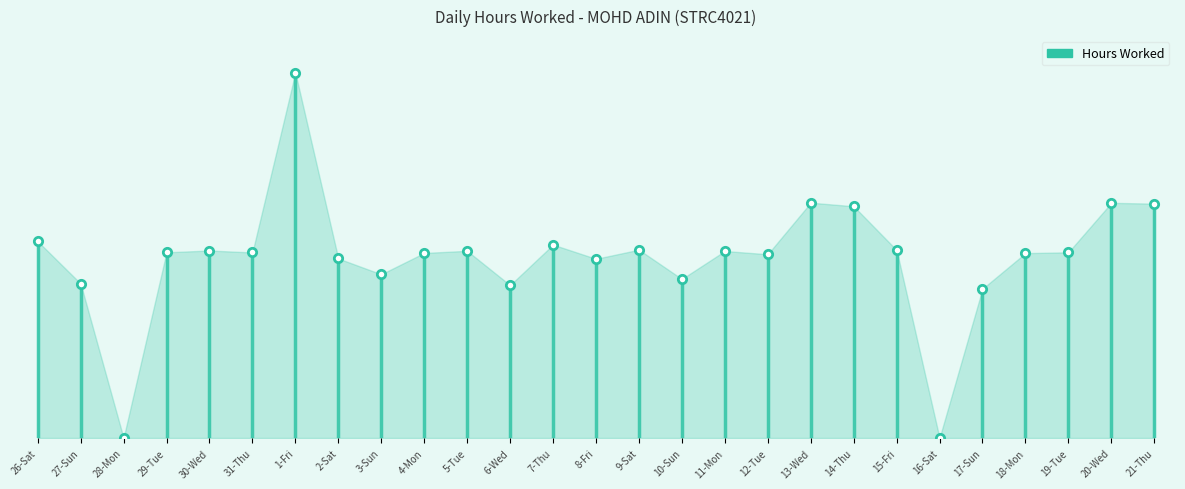

What is the difference between the second highest and second lowest values?

14.5